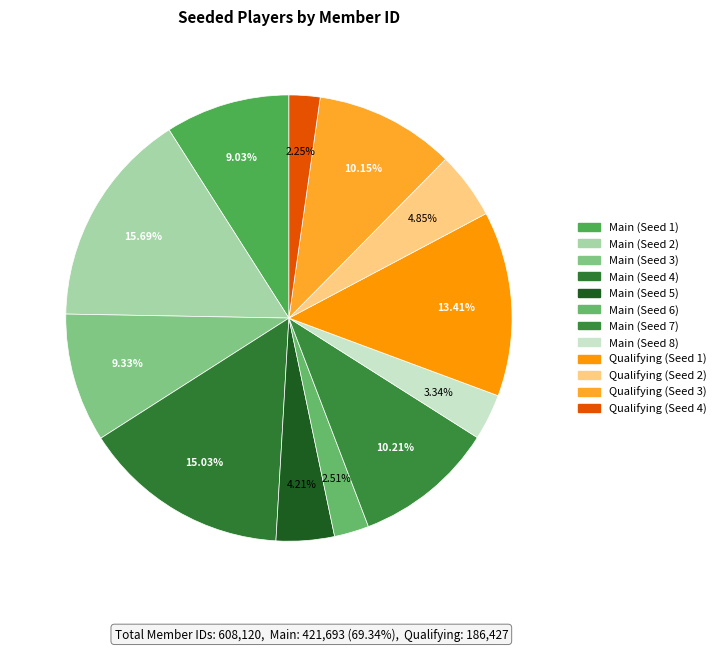

Count the number of slices in the pie.

12